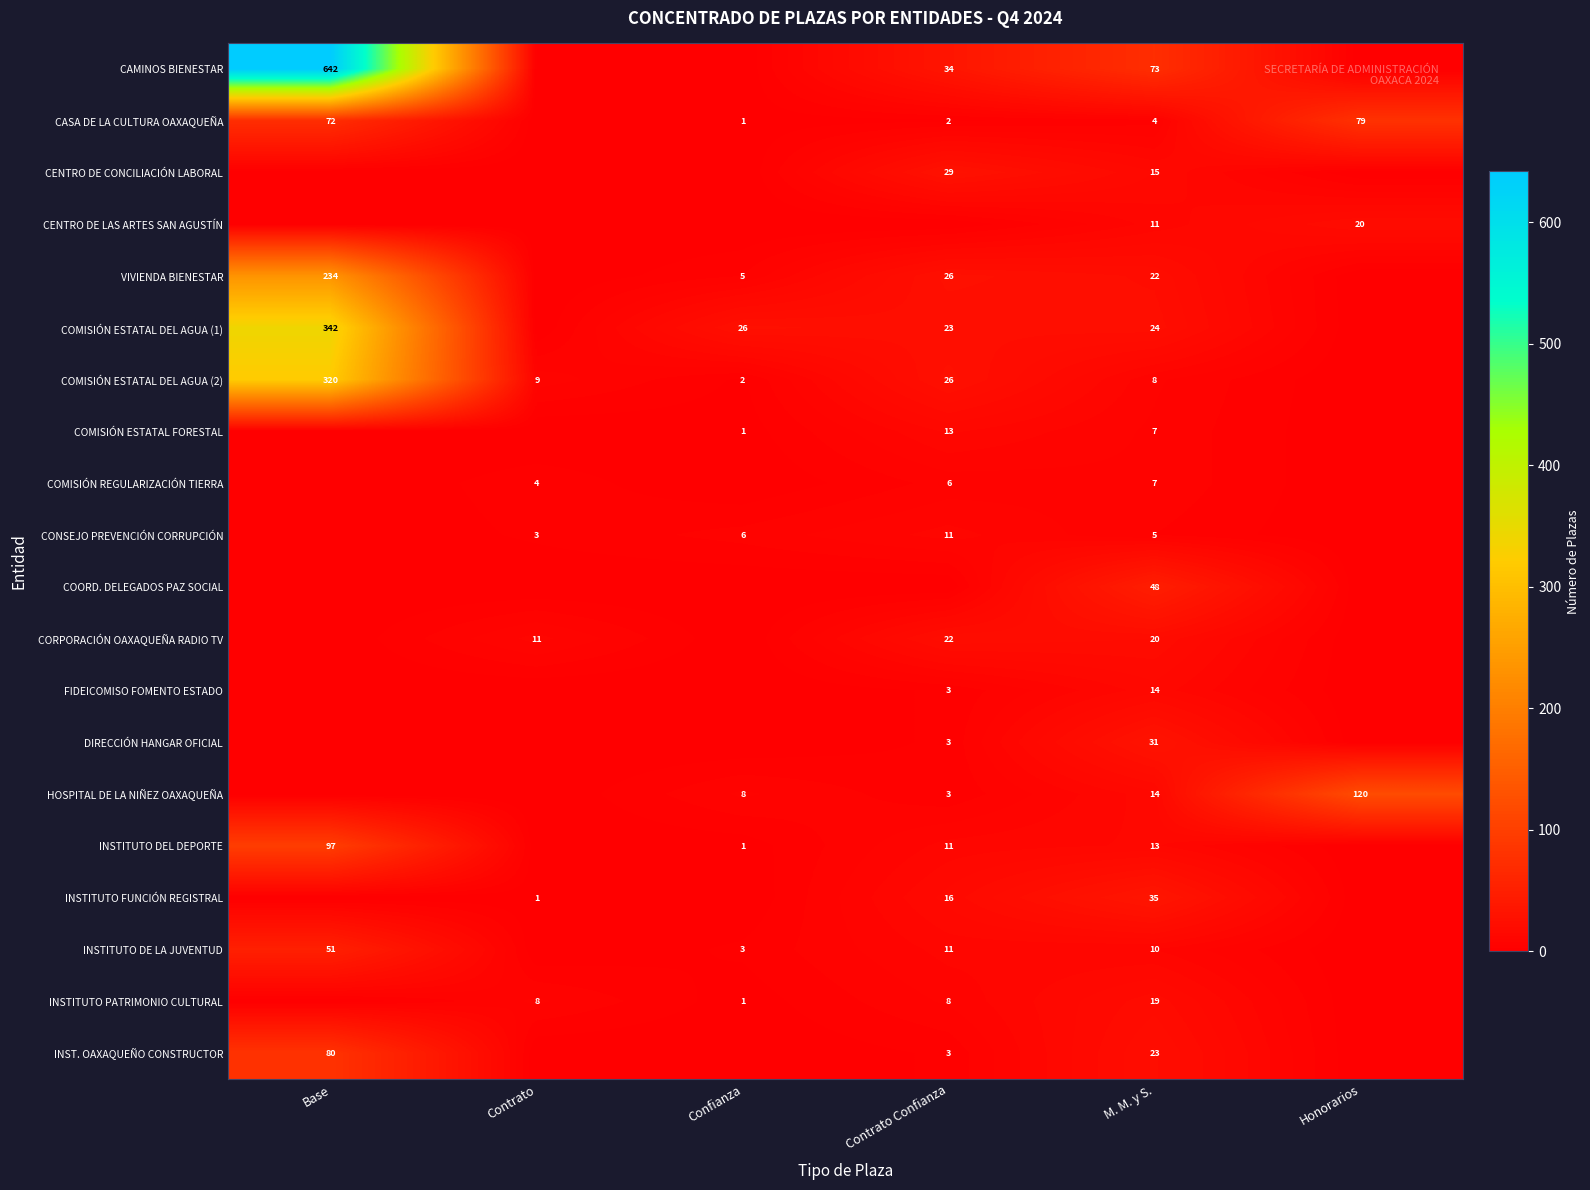

True or false: HOSPITAL DE LA NIÑEZ OAXAQUEÑA has a value of 3 at Contrato Confianza.

True